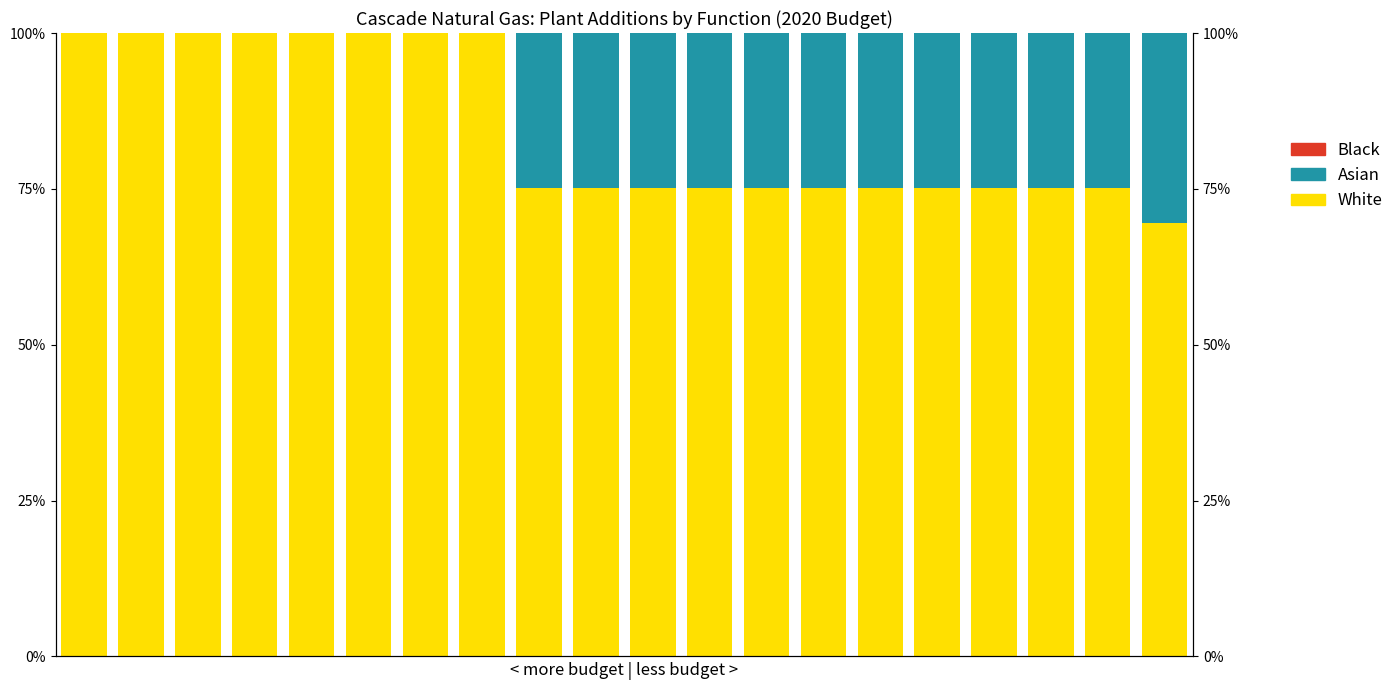

Reading left to right, transcribe all the data shown in this chart.

White: 0=100.0	1=100.0	2=100.0	3=100.0	4=100.0	5=100.0	6=100.0	7=100.0	8=75.2	9=75.2	10=75.2	11=75.2	12=75.2	13=75.2	14=75.2	15=75.2	16=75.2	17=75.2	18=75.2	19=69.5
Asian: 0=0.0	1=0.0	2=0.0	3=0.0	4=0.0	5=0.0	6=0.0	7=0.0	8=24.8	9=24.8	10=24.8	11=24.8	12=24.8	13=24.8	14=24.8	15=24.8	16=24.8	17=24.8	18=24.8	19=30.5
Black: 0=0.0	1=0.0	2=0.0	3=0.0	4=0.0	5=0.0	6=0.0	7=0.0	8=0.0	9=0.0	10=0.0	11=0.0	12=0.0	13=0.0	14=0.0	15=0.0	16=0.0	17=0.0	18=0.0	19=0.0